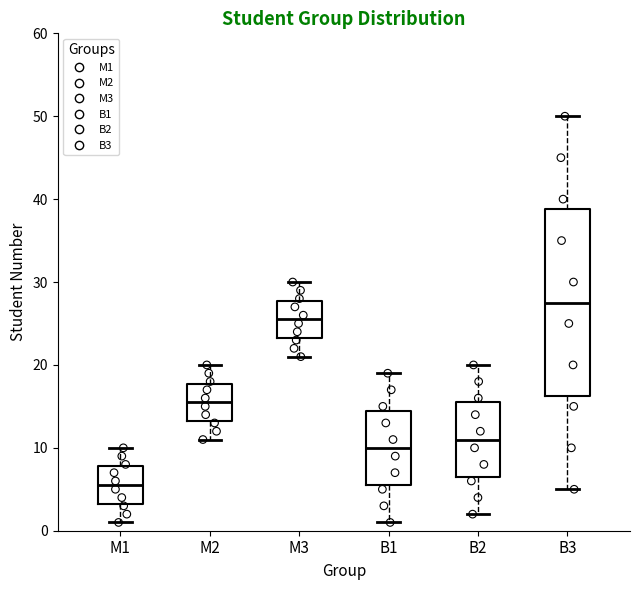

Comparing the boxes themselves (not the whiskers), which one is the tallest?

B3